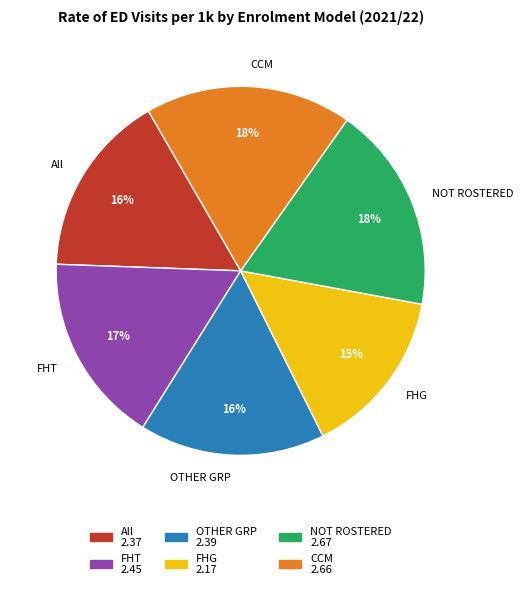

To the nearest percent, what portion does All represent?

16%